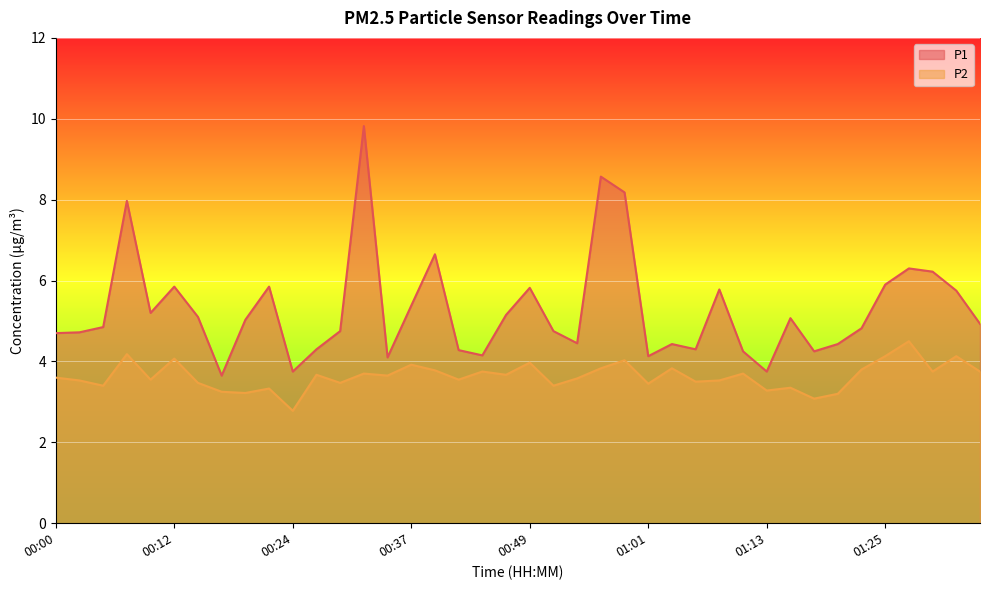

Reading left to right, transcribe all the data shown in this chart.

P1: 00:00=4.7	00:03=4.7	00:05=4.8	00:07=8.0	00:10=5.2	00:12=5.8	00:15=5.1	00:17=3.6	00:20=5.0	00:22=5.8	00:24=3.8	00:27=4.3	00:29=4.8	00:32=9.8	00:34=4.1	00:37=5.4	00:39=6.7	00:41=4.3	00:44=4.2	00:46=5.2	00:49=5.8	00:51=4.8	00:54=4.5	00:56=8.6	00:58=8.2	01:01=4.1	01:03=4.4	01:06=4.3	01:08=5.8	01:10=4.2	01:13=3.8	01:15=5.1	01:18=4.2	01:20=4.4	01:23=4.8	01:25=5.9	01:27=6.3	01:30=6.2	01:32=5.8	01:35=4.9
P2: 00:00=3.6	00:03=3.5	00:05=3.4	00:07=4.2	00:10=3.5	00:12=4.1	00:15=3.5	00:17=3.2	00:20=3.2	00:22=3.3	00:24=2.8	00:27=3.7	00:29=3.5	00:32=3.7	00:34=3.6	00:37=3.9	00:39=3.8	00:41=3.5	00:44=3.8	00:46=3.7	00:49=4.0	00:51=3.4	00:54=3.6	00:56=3.8	00:58=4.0	01:01=3.5	01:03=3.8	01:06=3.5	01:08=3.5	01:10=3.7	01:13=3.3	01:15=3.4	01:18=3.1	01:20=3.2	01:23=3.8	01:25=4.1	01:27=4.5	01:30=3.8	01:32=4.1	01:35=3.8